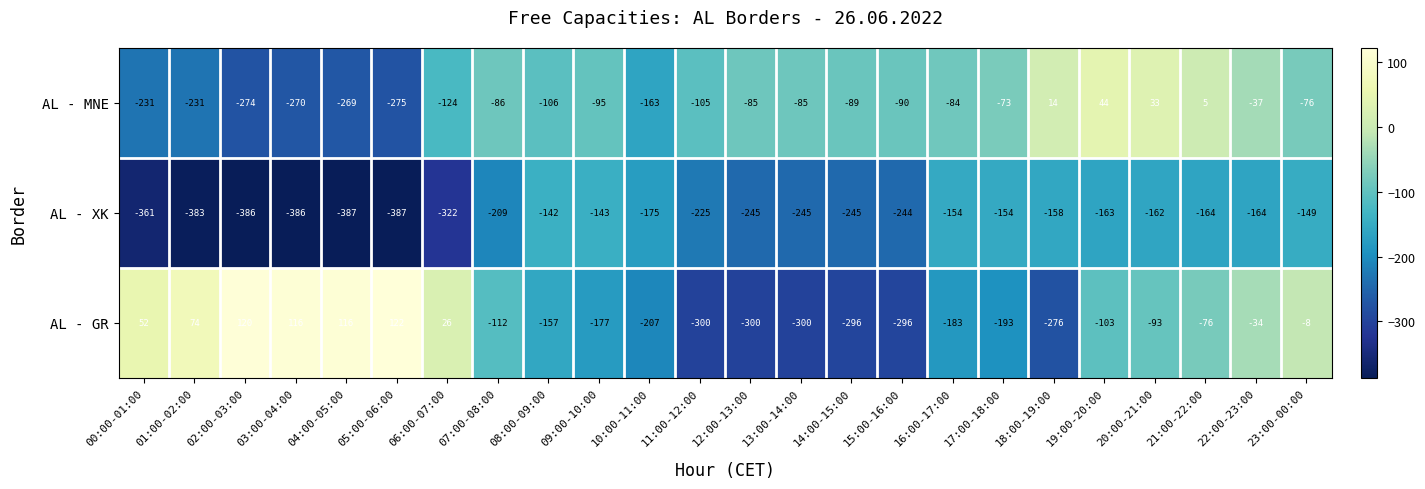

Which series changed the most between 05:00-06:00 and 08:00-09:00?

AL - GR